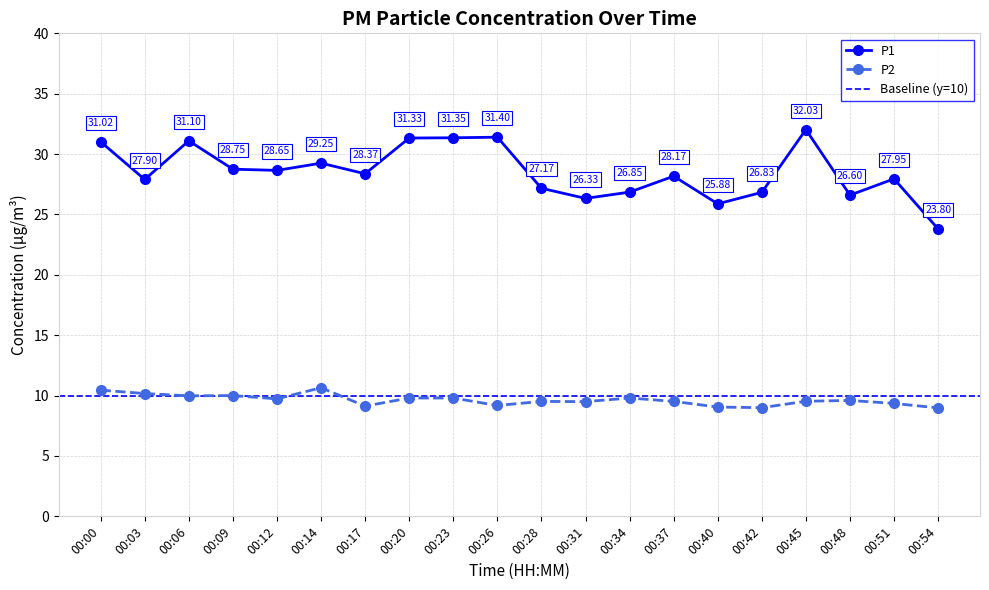

Which has a higher value, 00:20 or 00:14?

00:20